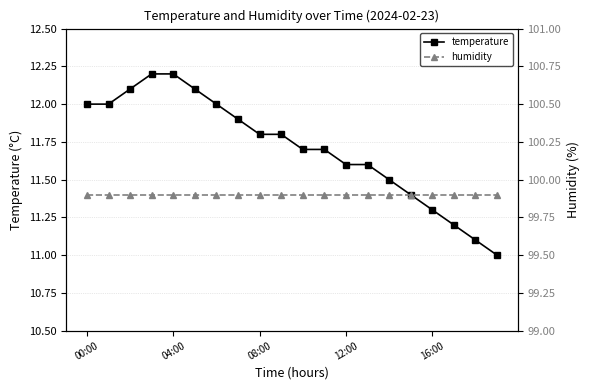

Reading left to right, transcribe all the data shown in this chart.

temperature: 12.0	12.0	12.1	12.2	12.2	12.1	12.0	11.9	11.8	11.8	11.7	11.7	11.6	11.6	11.5	11.4	11.3	11.2	11.1	11.0
humidity: 99.9	99.9	99.9	99.9	99.9	99.9	99.9	99.9	99.9	99.9	99.9	99.9	99.9	99.9	99.9	99.9	99.9	99.9	99.9	99.9